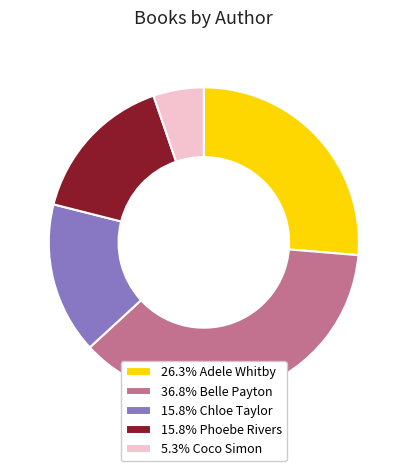

Combined, do 26.3% Adele Whitby and 15.8% Phoebe Rivers account for over 50%?

No